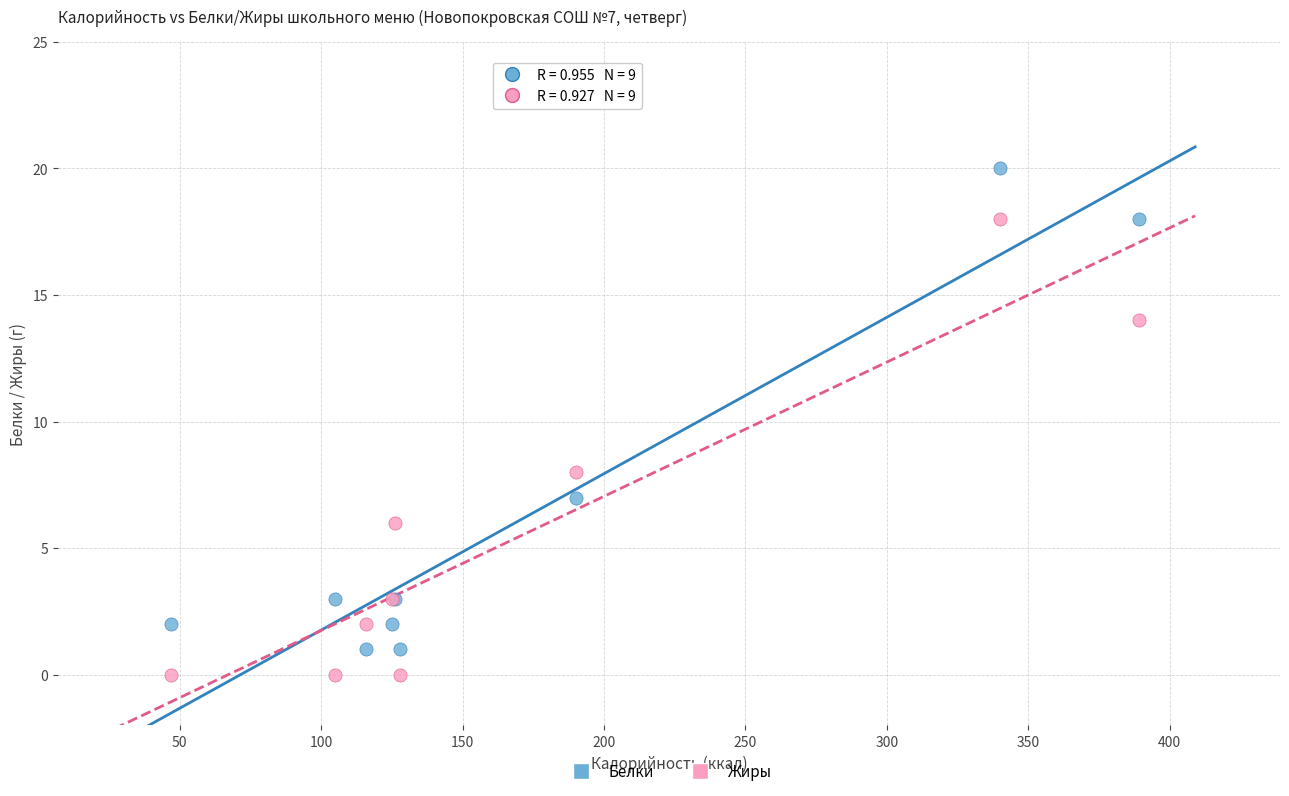

Which series reaches the maximum Y coordinate?

Белки